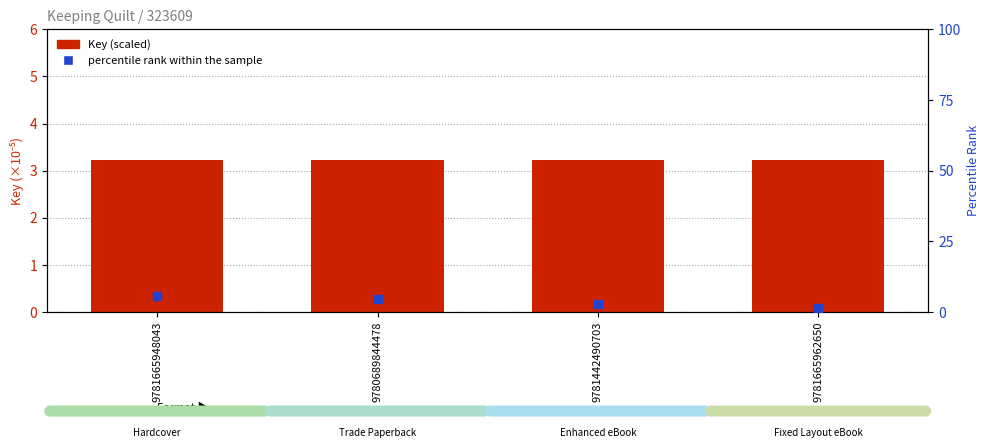

At which category is the sum across all series the highest?

9781665948043